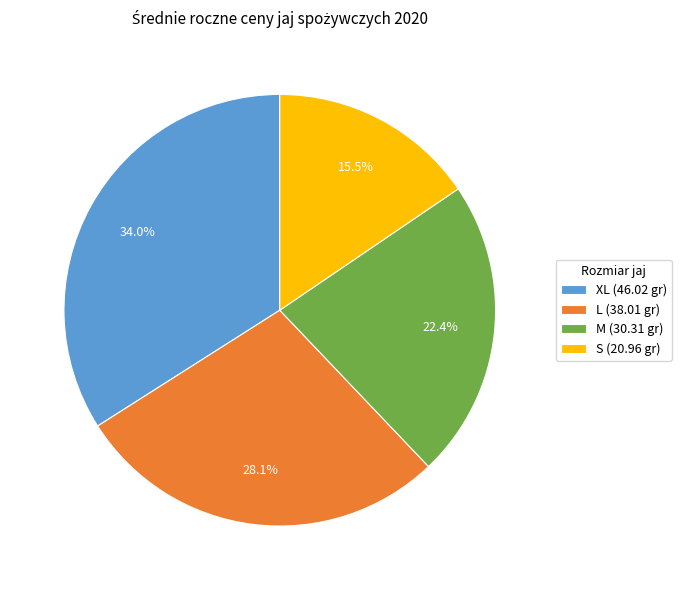

Does L account for over 50% of the chart?

No